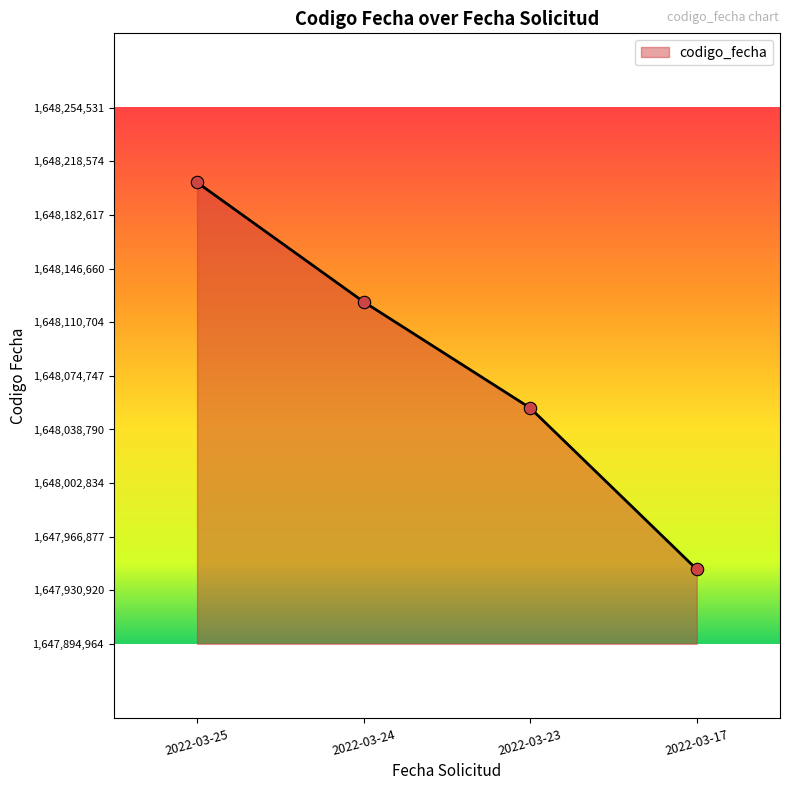

What is the change in value from 2022-03-25 to 2022-03-24?

-80100